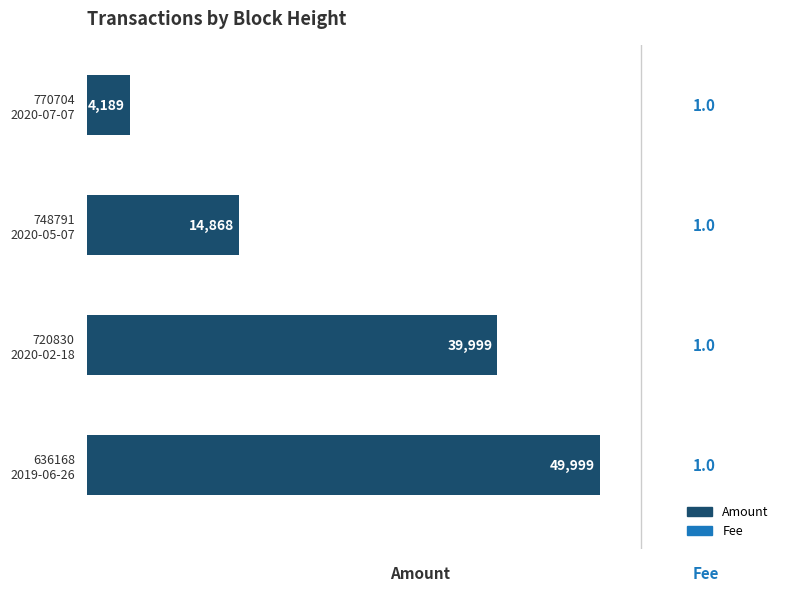

How many values are between 14868 and 49999?

3